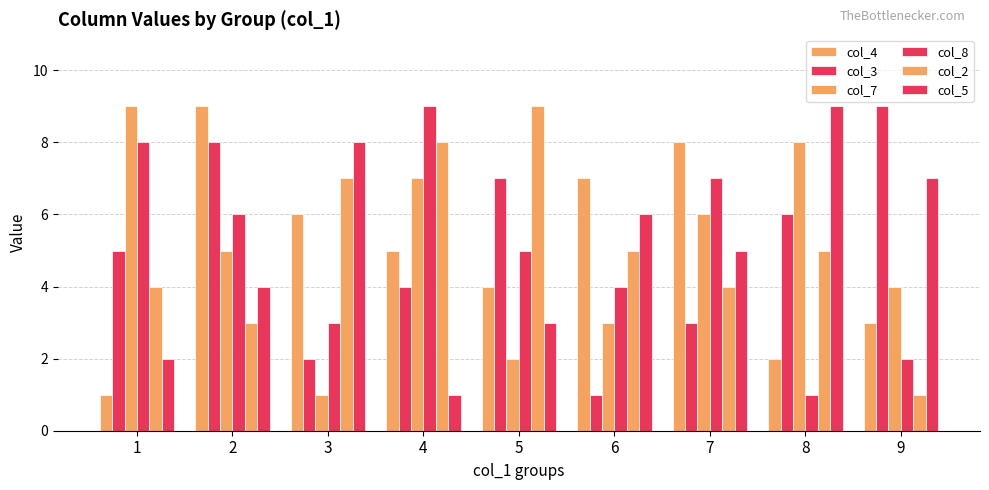

At how many categories does at least one series exceed 3?

9